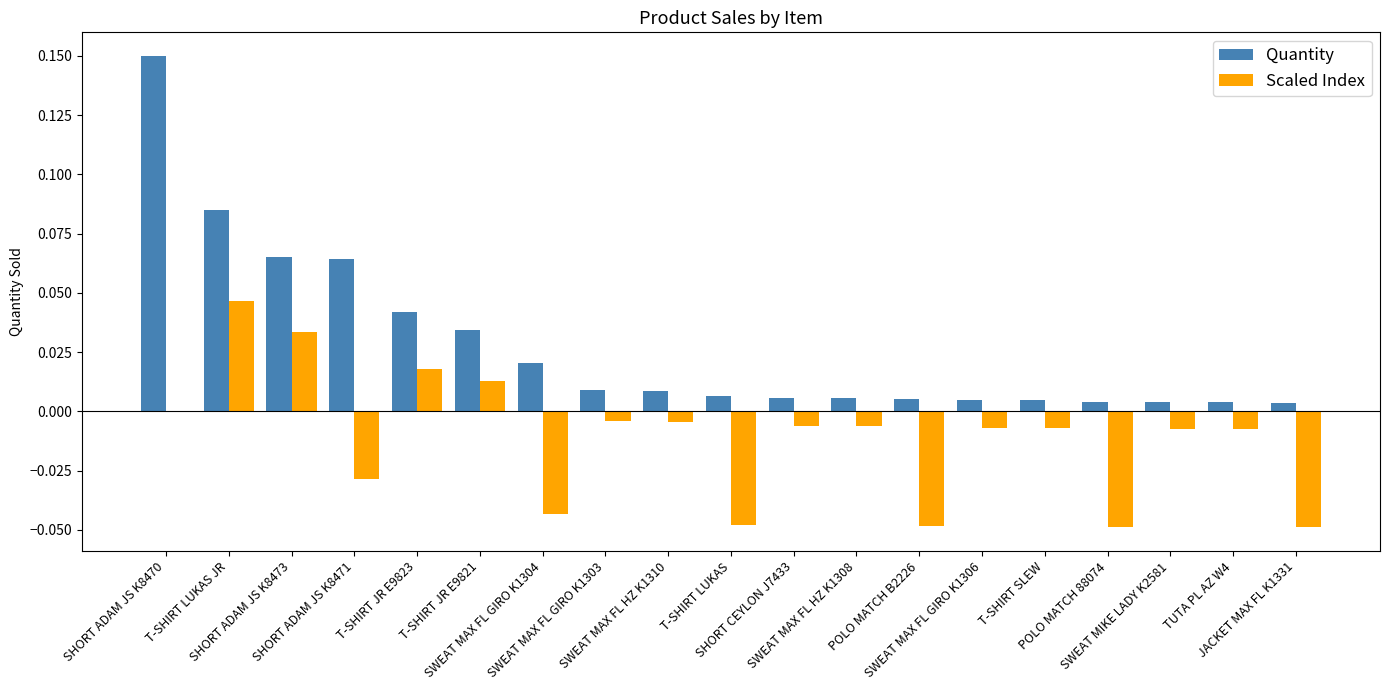

Which series has the largest total across all categories?

Quantity